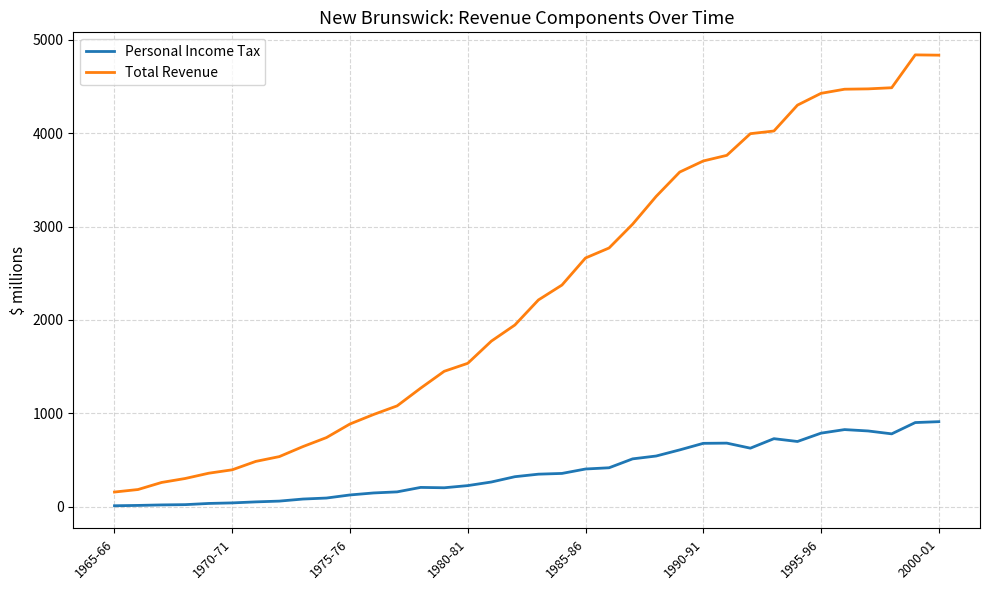

What is the difference between the second highest and minimum values in the Total Revenue series?

4678.6